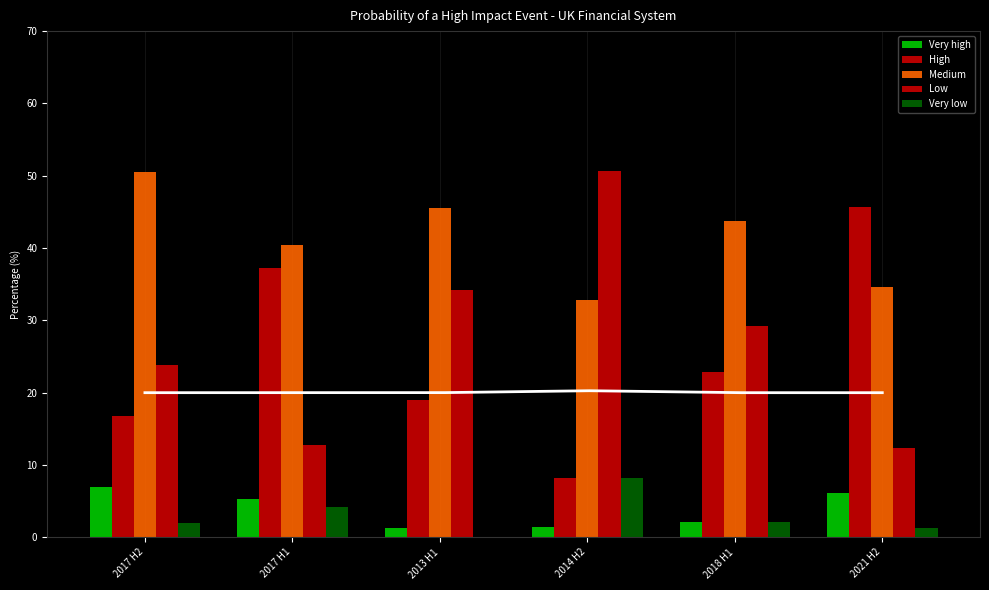

Which category has the highest value in the High series?

2021 H2